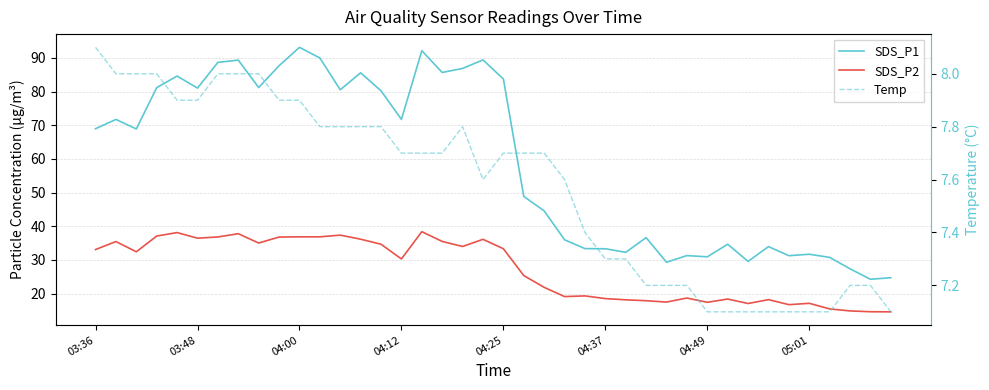

What is the sum of all SDS_P1 values?

2367.2